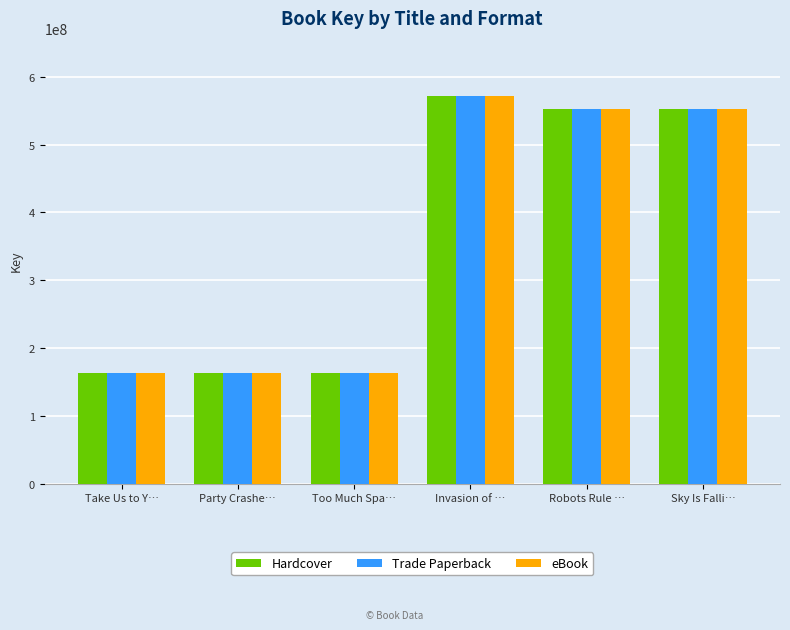

What is the sum of the eBook values at Robots Rule … and Party Crashe…?

714982945